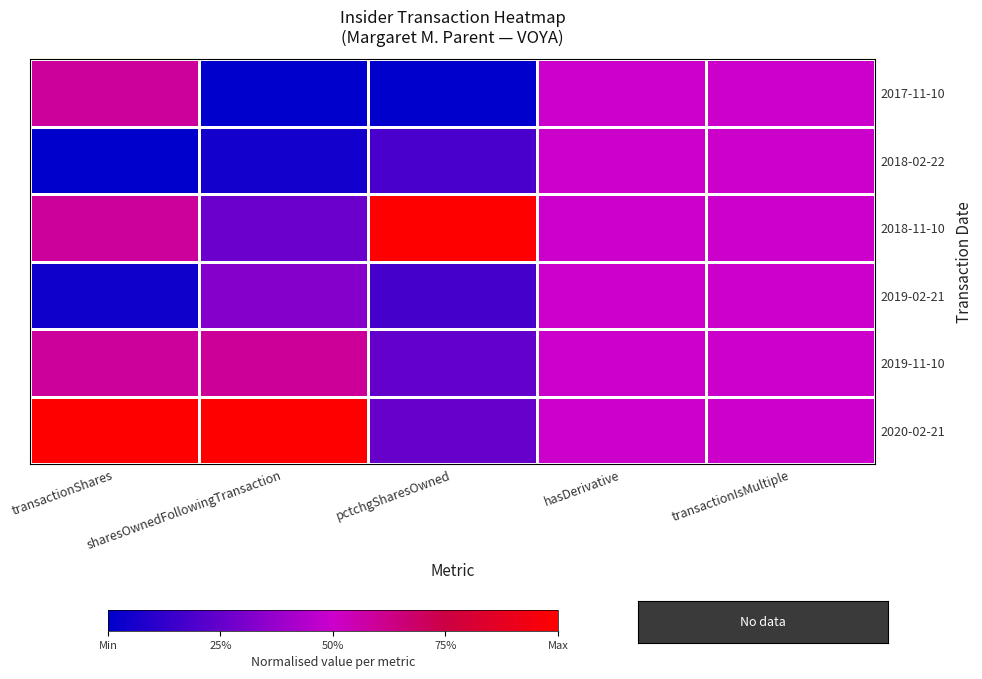

Rank the series by their maximum value, from highest to lowest.

2020-02-21, 2018-11-10, 2019-11-10, 2017-11-10, 2019-02-21, 2018-02-22